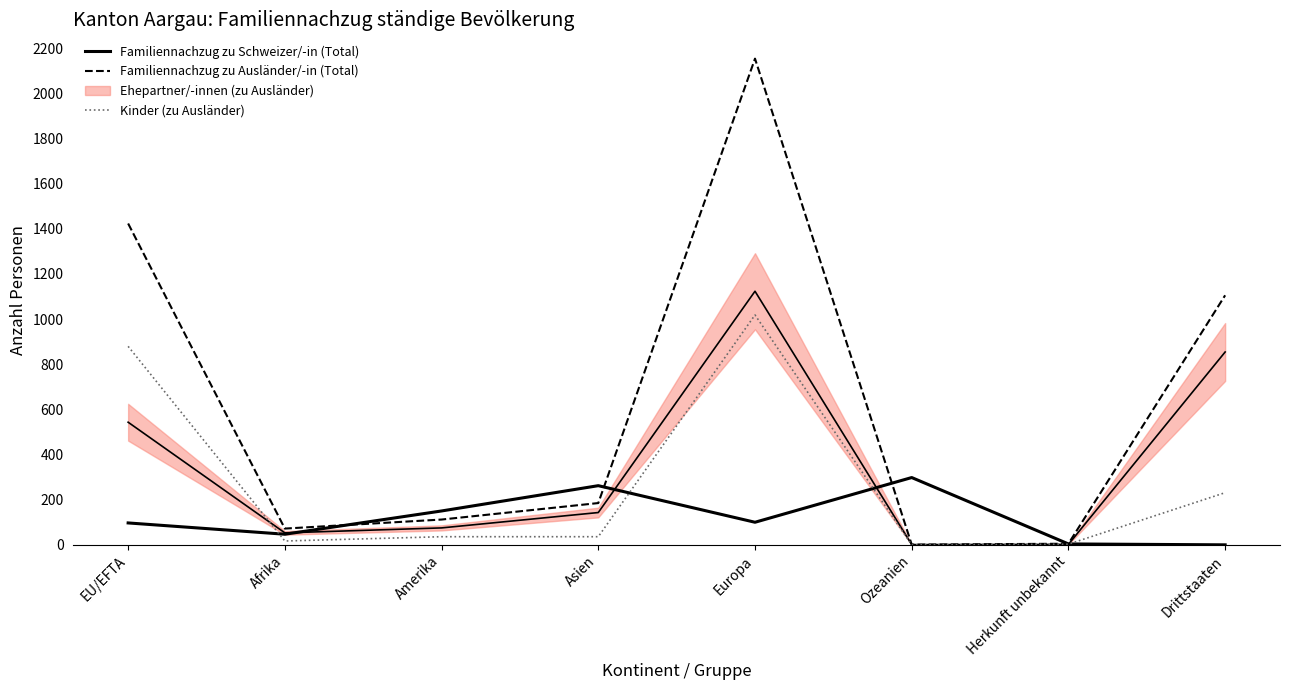

What is the label of the 3rd point from the right?

Ozeanien